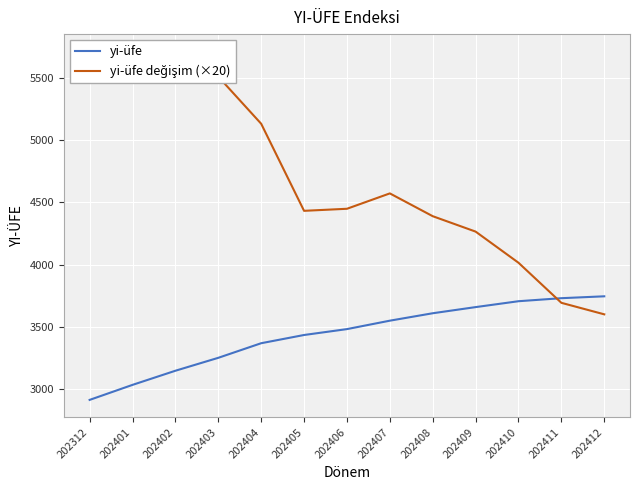

Between 202408 and 202412, which series saw the biggest shift?

yi-üfe değişim (×20)